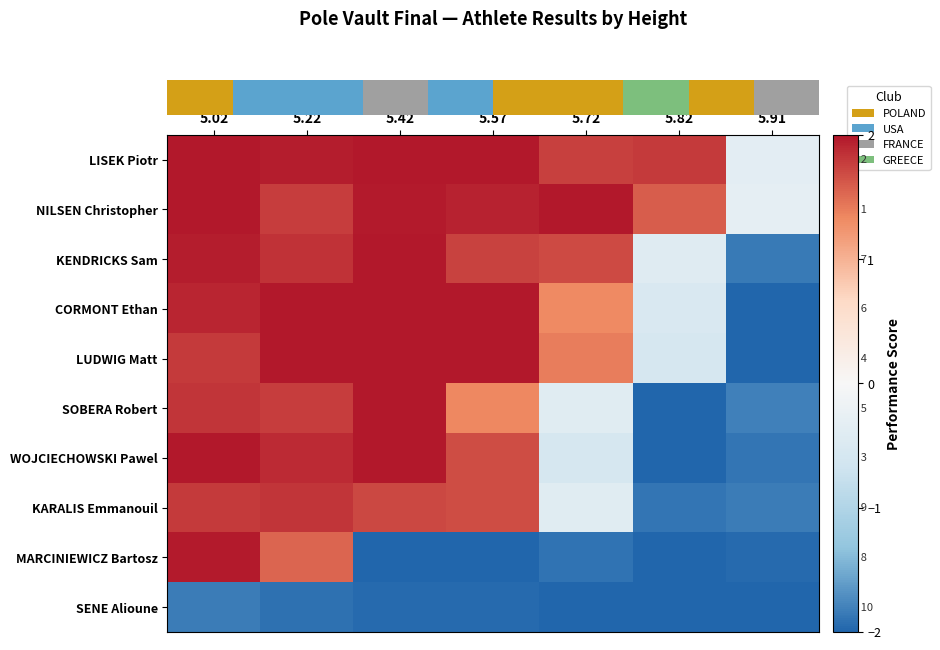

At which category is the sum across all series the highest?

5.02